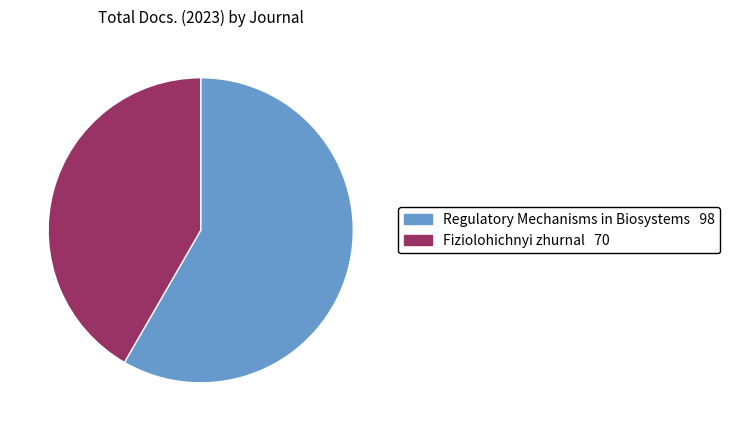

Does Regulatory Mechanisms in Biosystems account for over 50% of the chart?

Yes